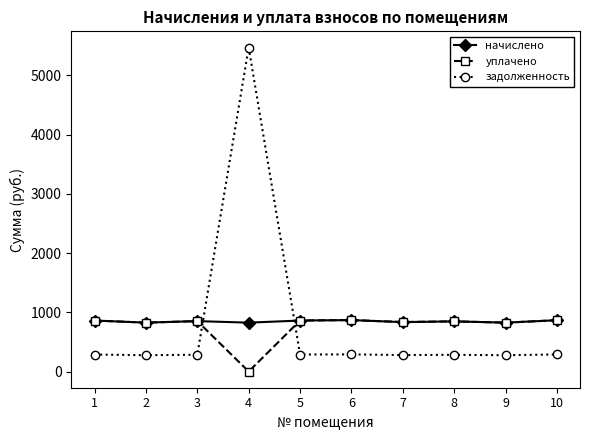

True or false: задолженность has more than 1 interior local peaks.

True